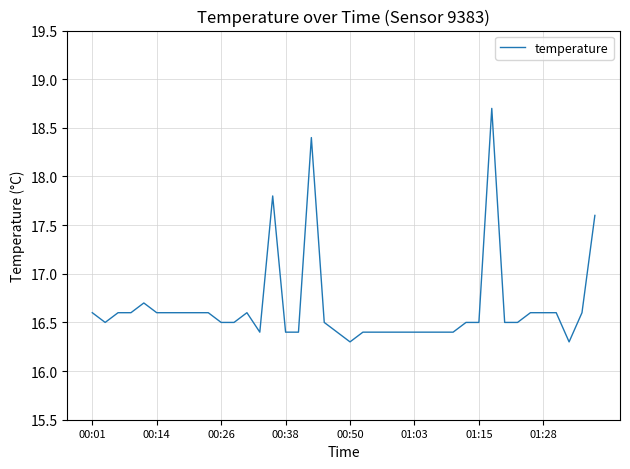

What is the greatest value displayed?

18.7